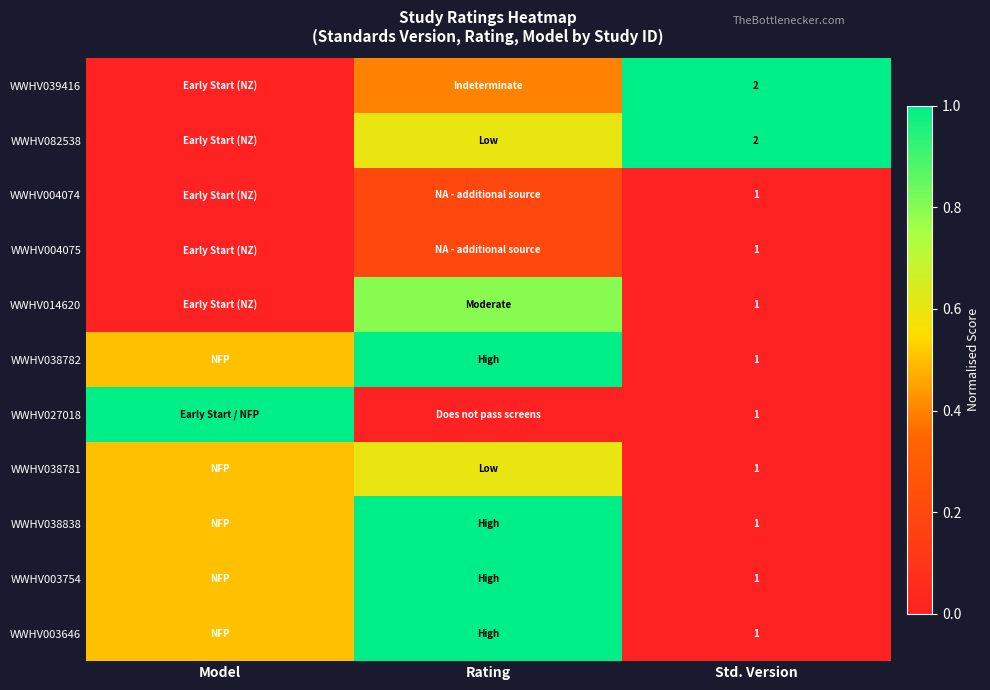

What is the total value across all series at Std. Version?

13.0